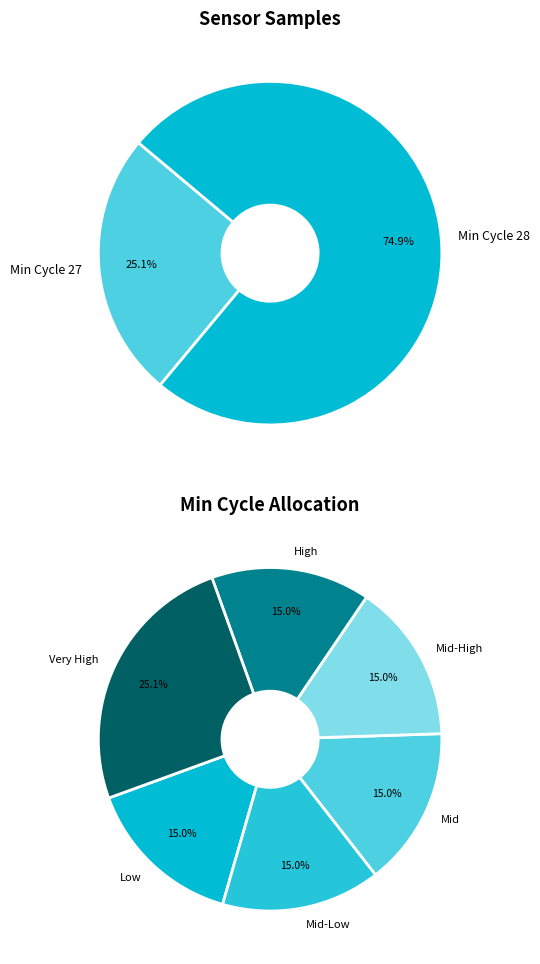

True or false: 28 accounts for 20% of the total.

False